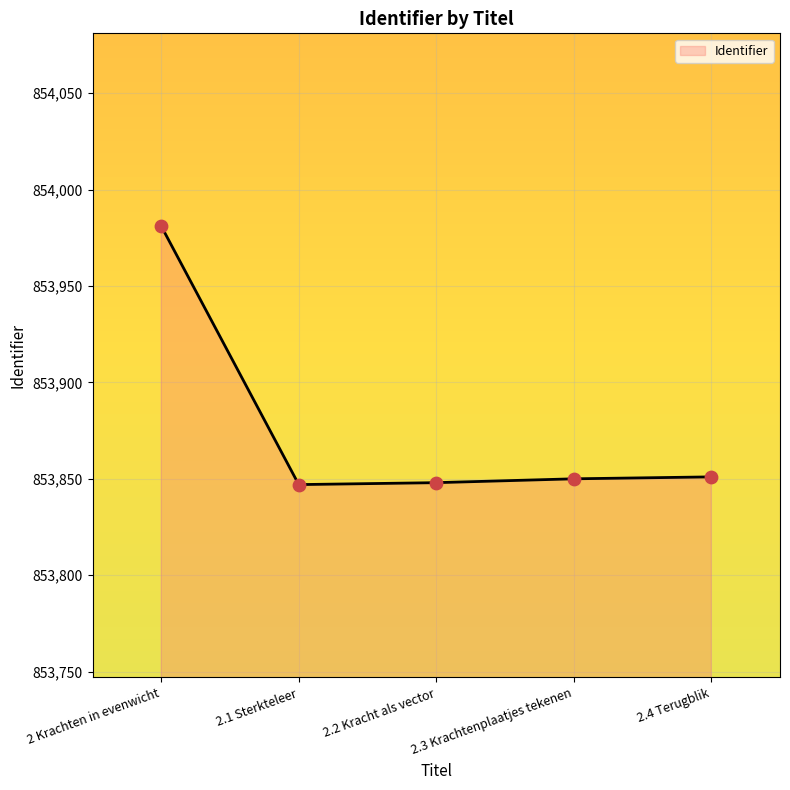

What is the change in value from 2.2 Kracht als vector to 2.4 Terugblik?

+3